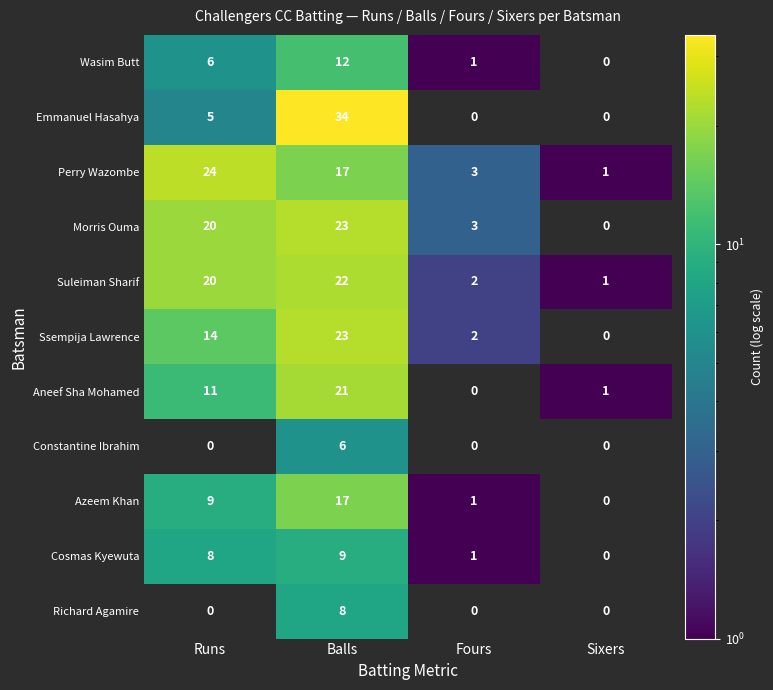

What is the sum of the Ssempija Lawrence values at Fours and Runs?

16